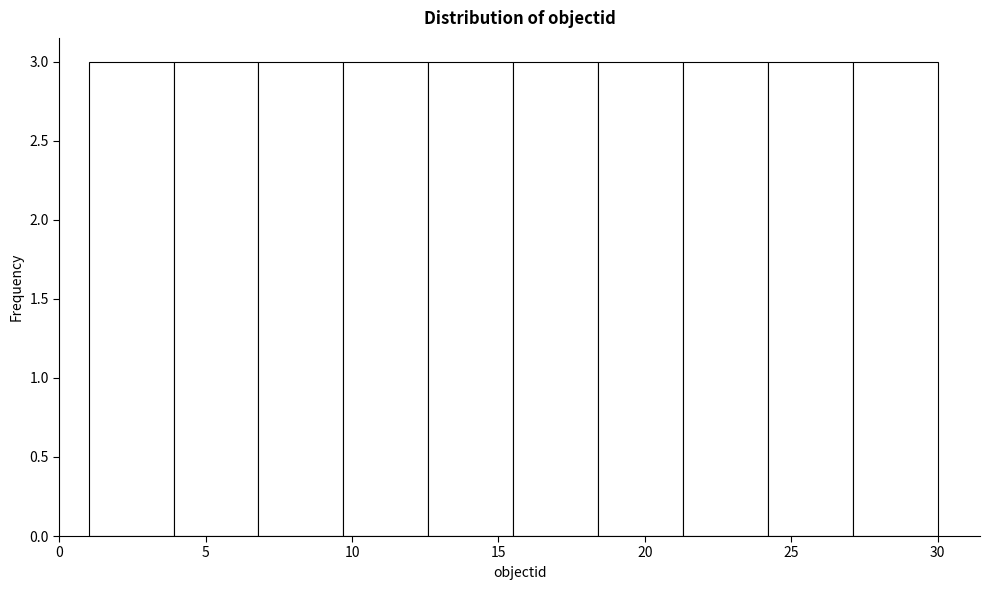

Reading left to right, transcribe this chart: for each bar, give the range it covers on the x-axis and its height. Neither the bar edges nor the heights are printed on the chart, so give them approximately, as read against the axes.

1.0 to 3.9: 3
3.9 to 6.8: 3
6.8 to 9.7: 3
9.7 to 12.6: 3
12.6 to 15.5: 3
15.5 to 18.4: 3
18.4 to 21.3: 3
21.3 to 24.2: 3
24.2 to 27.1: 3
27.1 to 30.0: 3